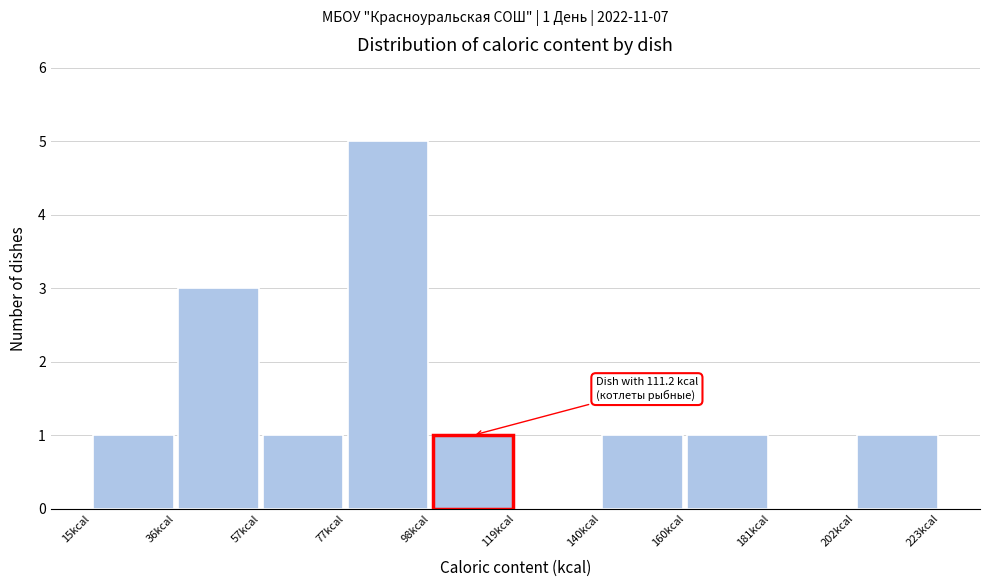

Over which range of the x-axis is the bar tallest?

80 to 100